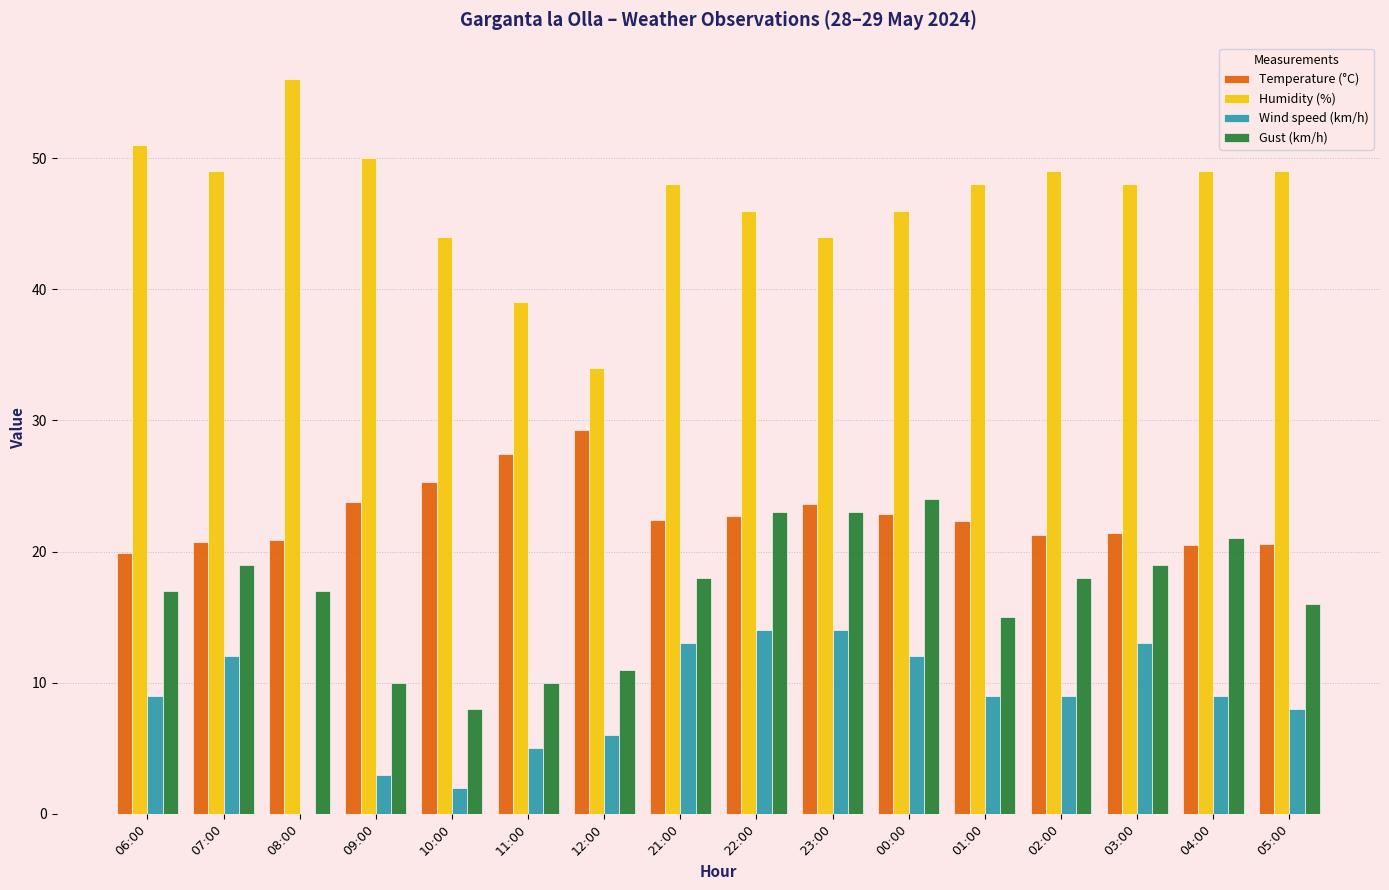

Which series has the largest range (max minus min)?

Humidity (%)